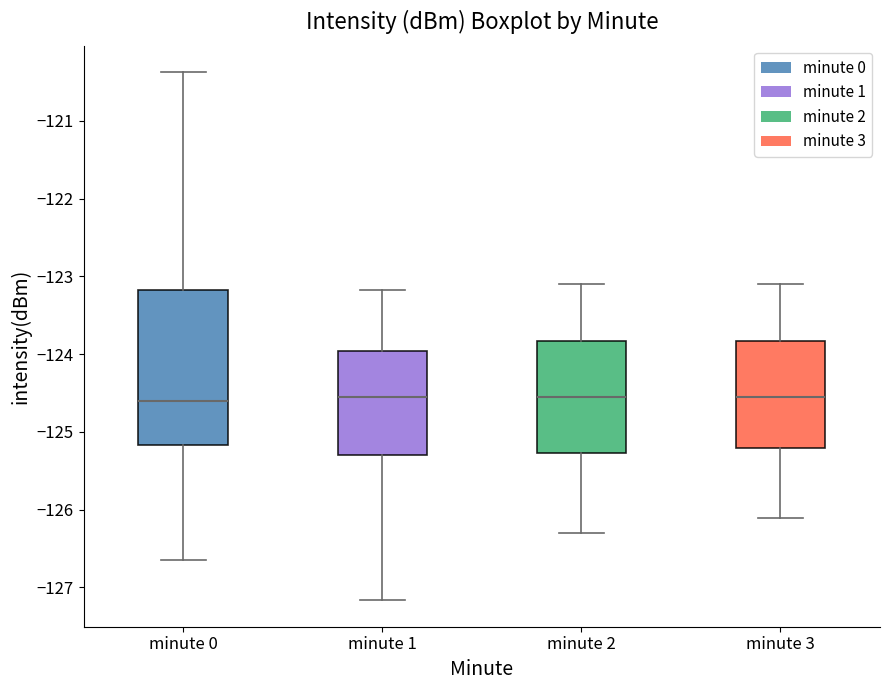

Comparing the boxes themselves (not the whiskers), which one is the tallest?

minute 0